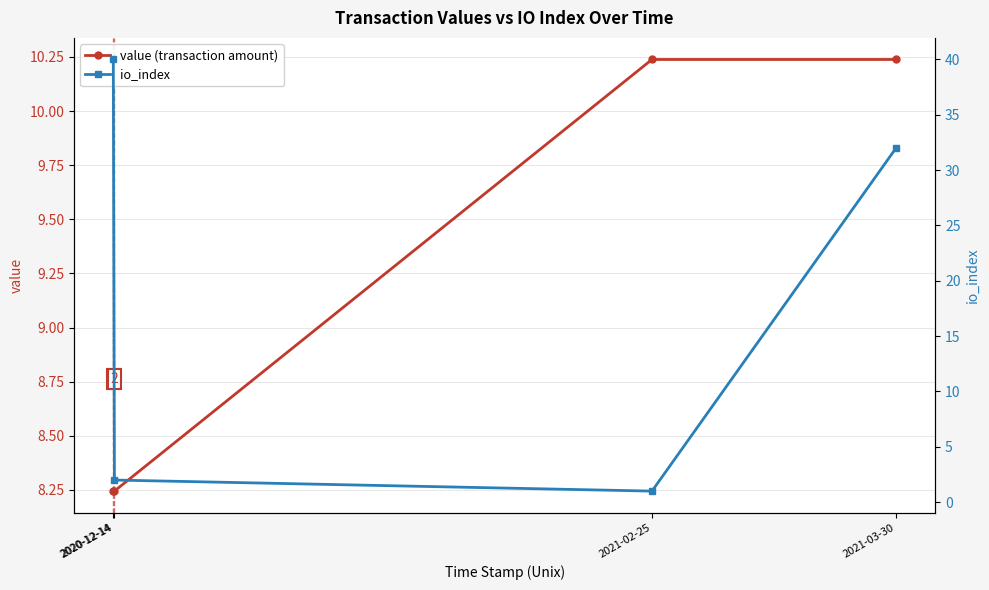

Reading left to right, extract all data points from this chart.

value (transaction amount): 8.2	8.2	10.2	10.2
io_index: 40.0	2.0	1.0	32.0